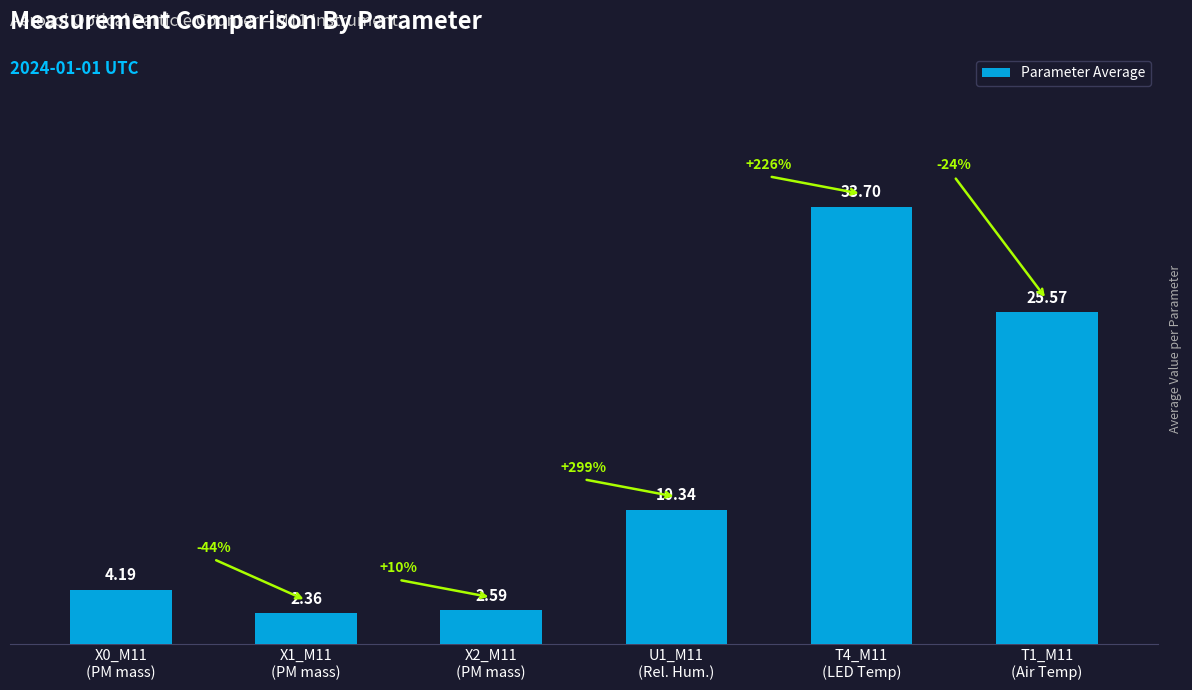

Which category has the lowest value across all series?

X1_M11
(PM mass)